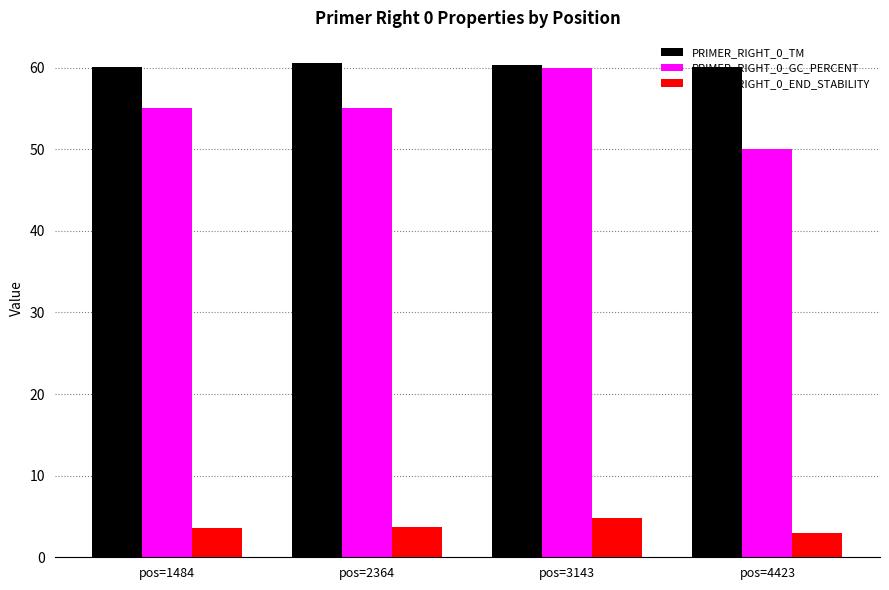

What is the spread (max minus min) of values at pos=3143?

55.5